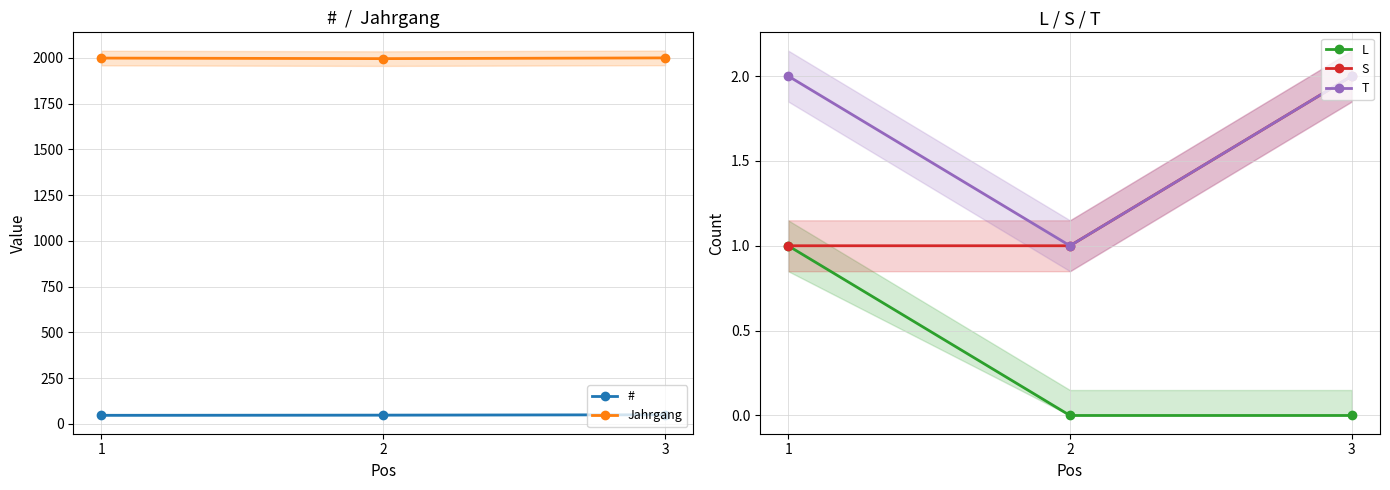

What is the difference between the maximum and minimum values in the T series?

1